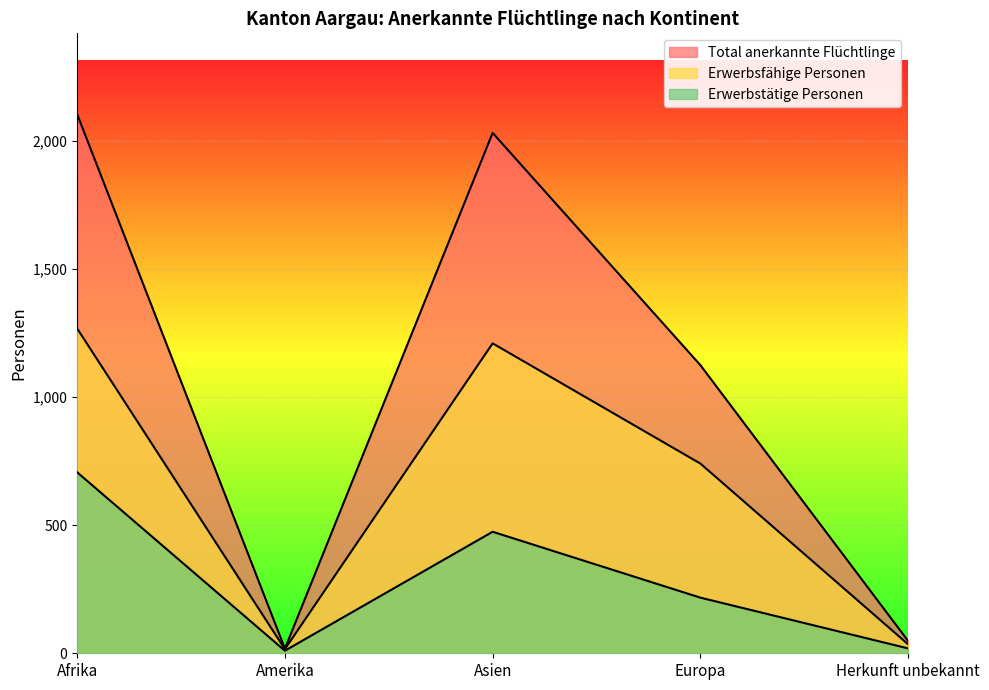

Which category has the highest value across all series?

Afrika